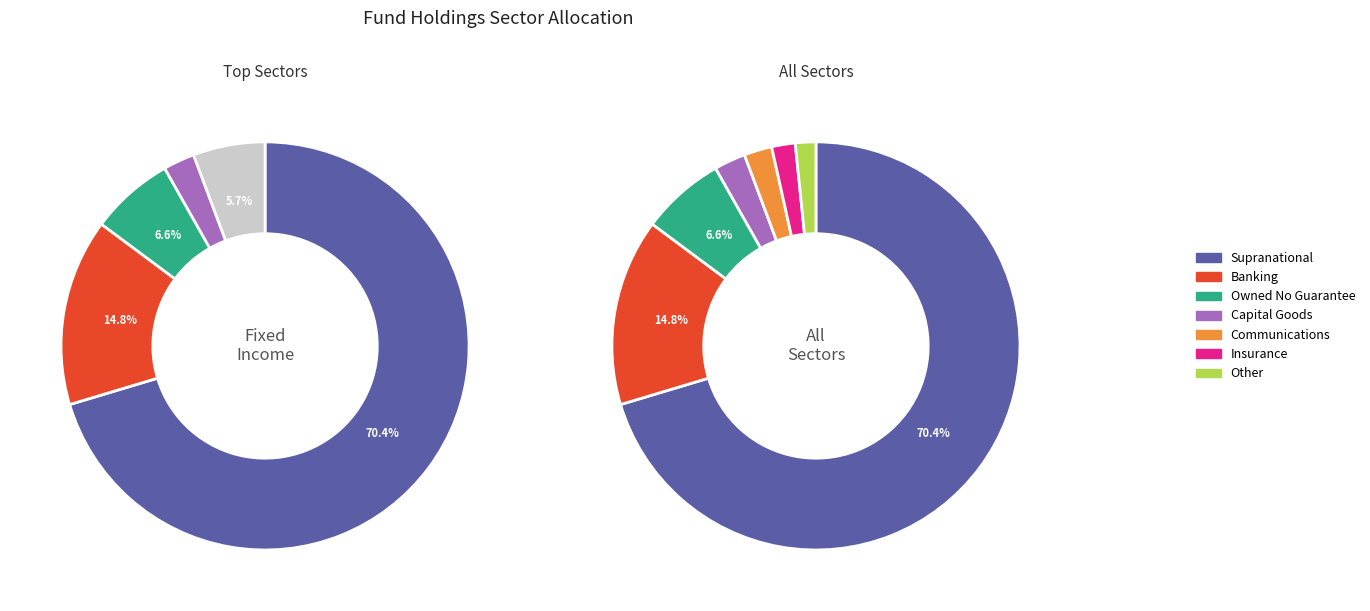

How many segments does this pie chart have?

7